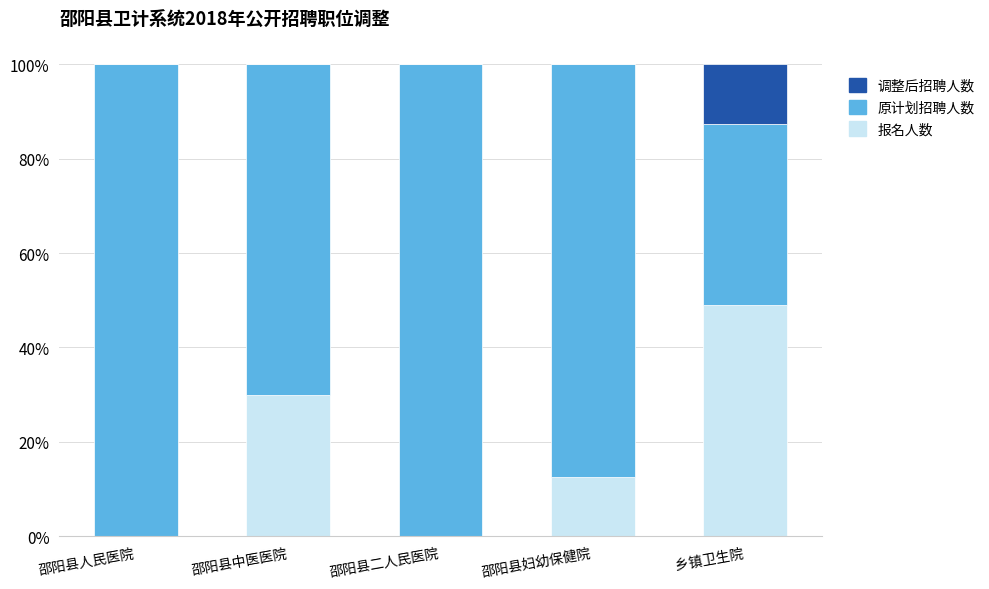

Is it true that 报名人数 equals 0.0 at 邵阳县二人民医院?

True